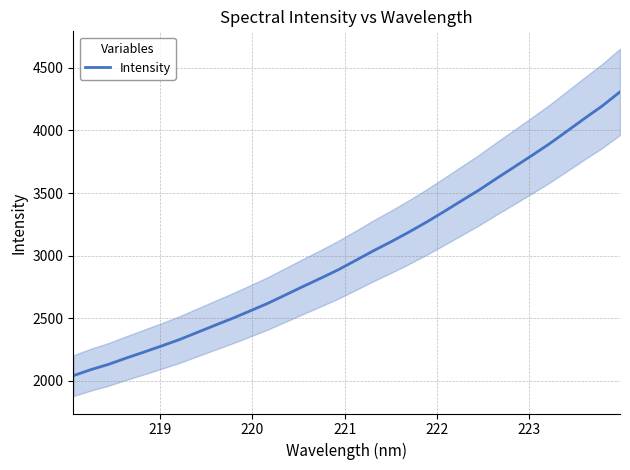

Reading right to left, transcribe all the data shown in this chart.

4308.4	4196.5	4097.1	3995.1	3893.9	3800.2	3708.5	3617.3	3523.9	3437.9	3350.7	3266.1	3186.1	3110.1	3038.0	2961.3	2885.9	2818.1	2752.1	2684.6	2617.4	2557.1	2497.7	2441.9	2385.0	2328.5	2278.1	2229.2	2181.6	2131.4	2089.2	2040.6